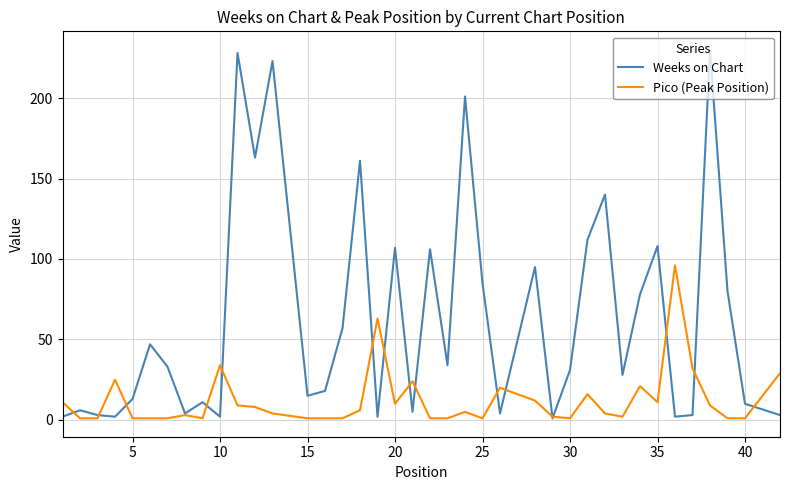

What is the difference between the second highest and second lowest values in the Pico (Peak Position) series?

62